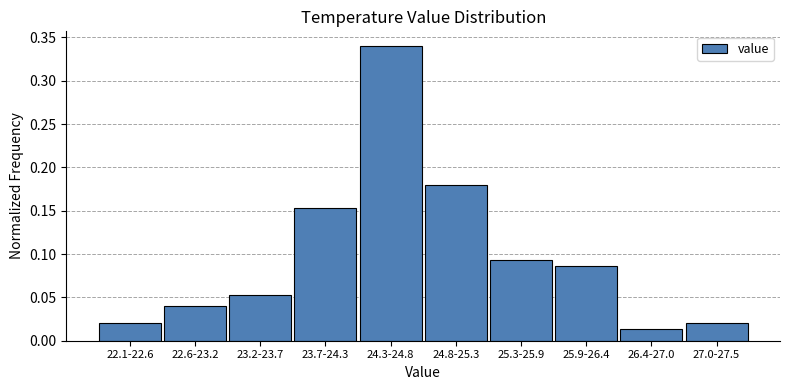

What is the change in value from 24.3-24.8 to 26.4-27.0?

-0.3